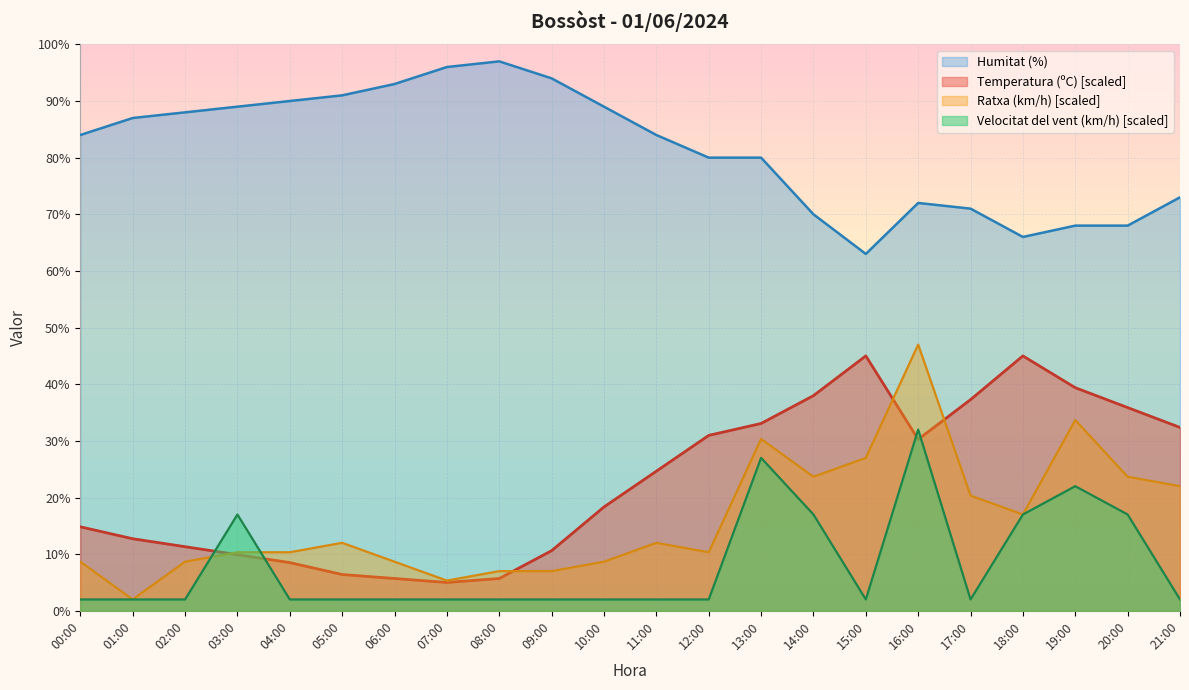

Which series has the widest spread of values?

Ratxa (km/h) [scaled]